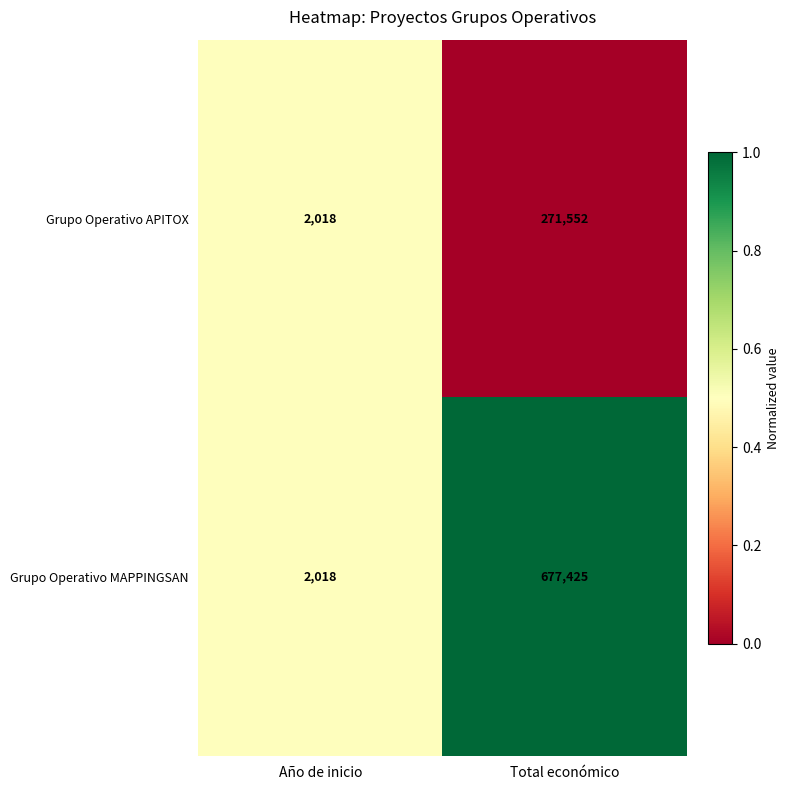

Which series has the largest total across all categories?

Grupo Operativo MAPPINGSAN